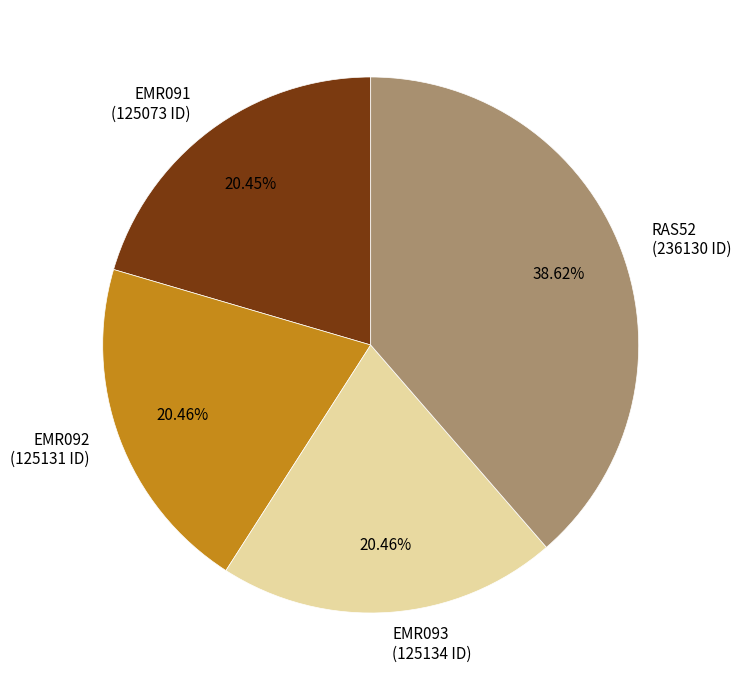

Combined, do EMR092 (125131 ID) and RAS52 (236130 ID) account for over 50%?

Yes